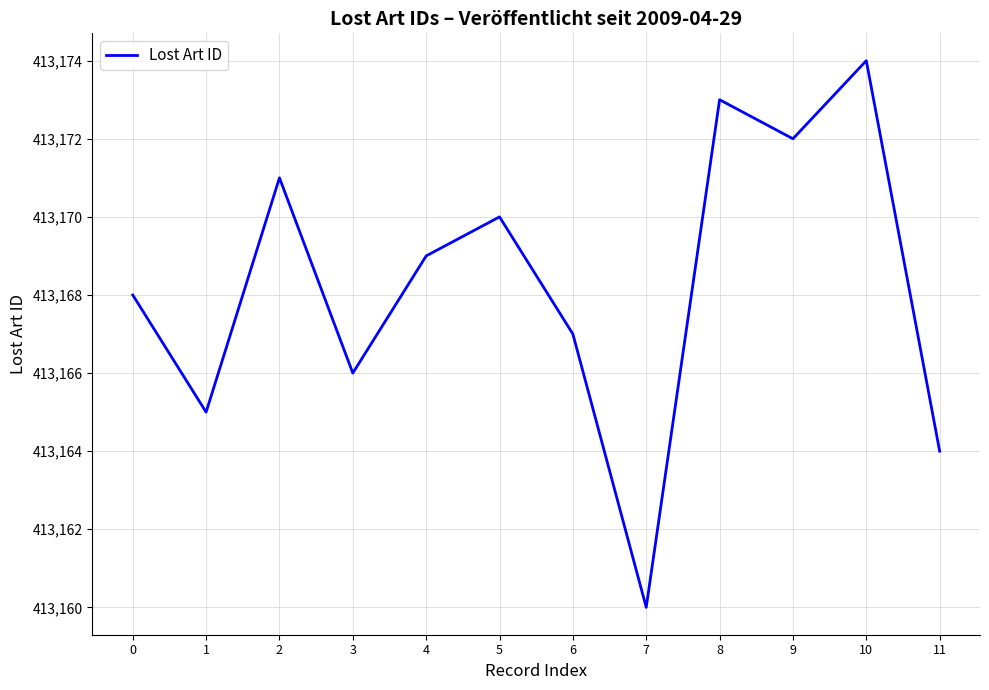

True or false: the data has more than 1 interior local peaks.

True